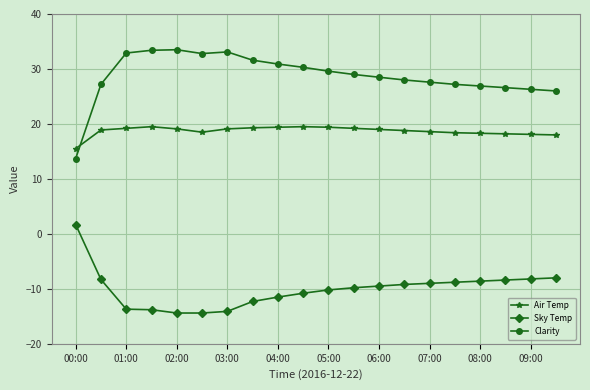

In Clarity, how many points are higher than both neighbors (excluding endpoints)?

2